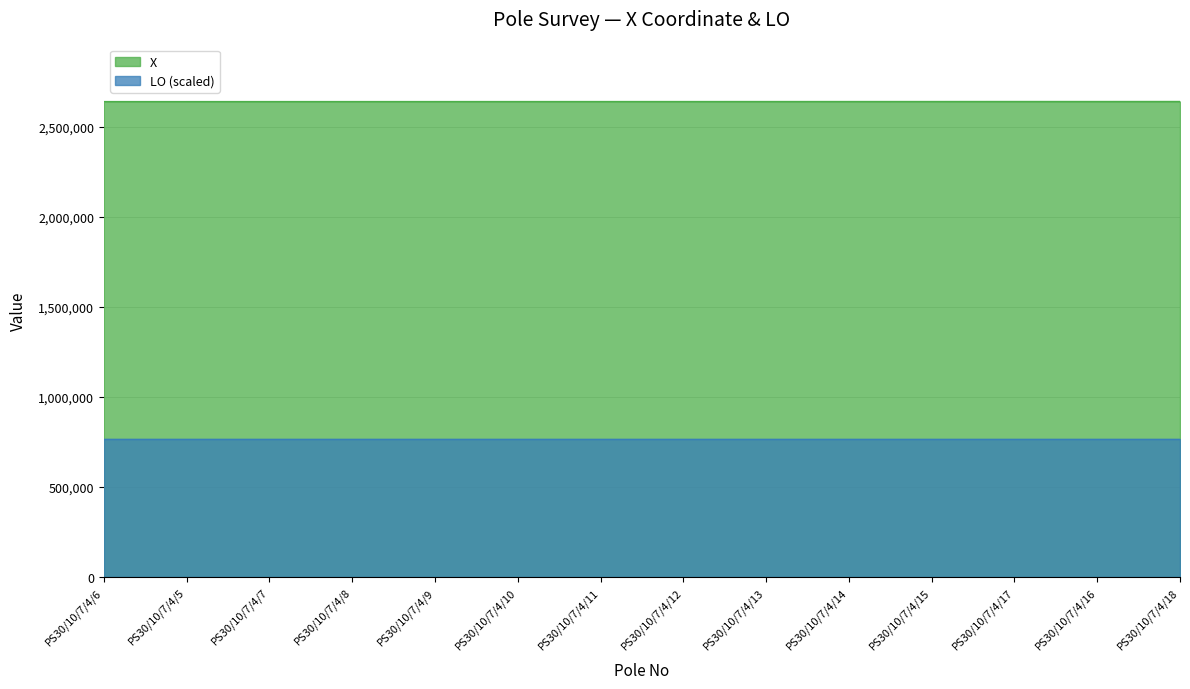

Where is the first local maximum?

PS30/10/7/4/17